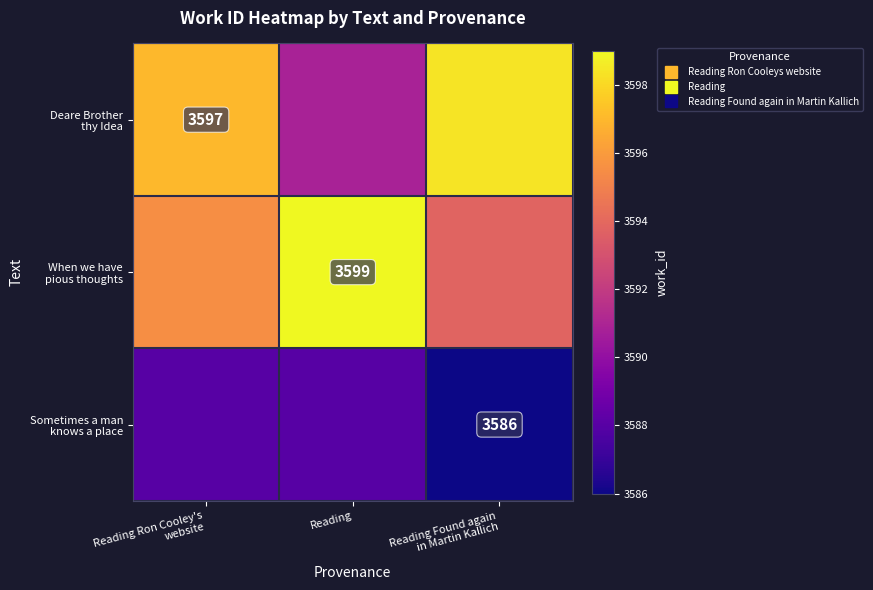

Which series has the largest range (max minus min)?

Deare Brother thy Idea